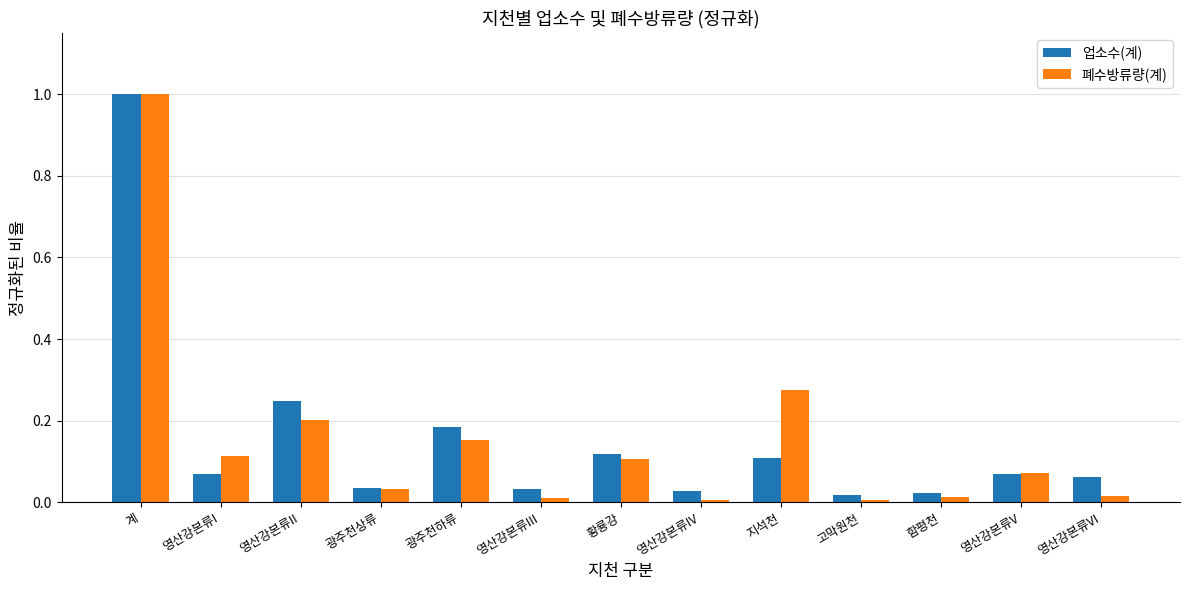

What is the label of the 7th bar from the left?

황룡강